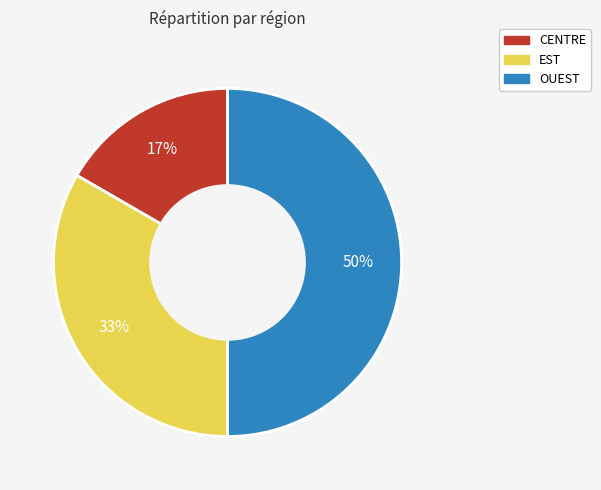

Does CENTRE represent more than half of the total?

No